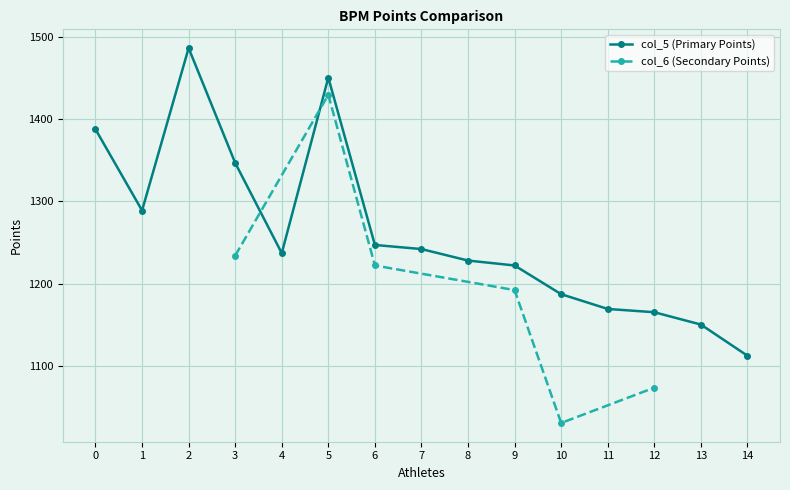

What is the value of the col_5 (Primary Points) point at the 11th from the left?

1187